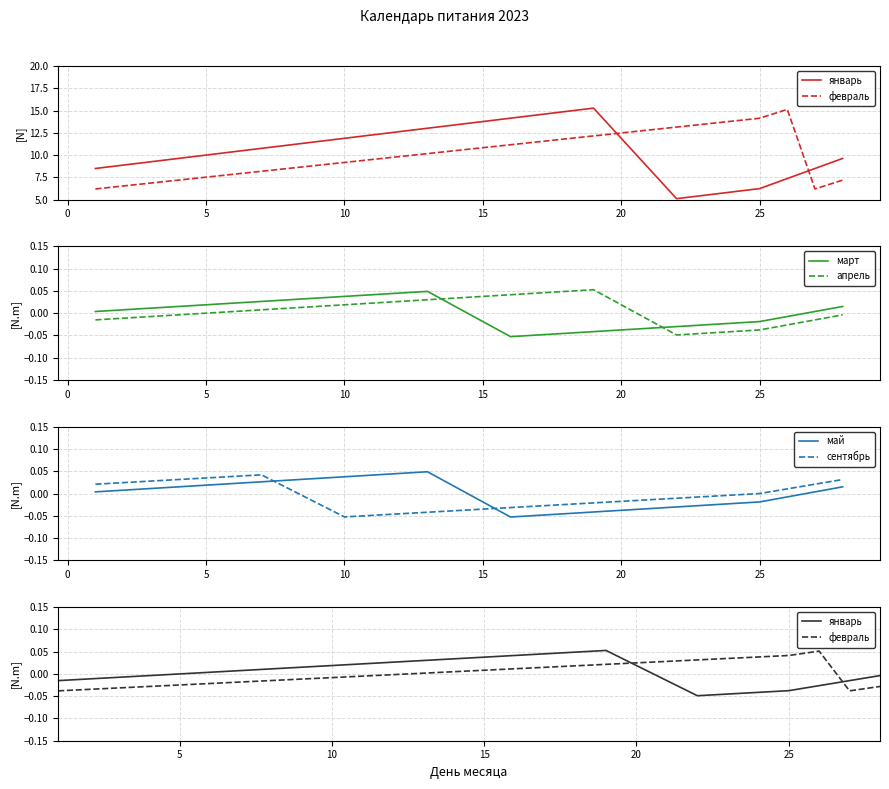

Where do сентябрь and январь first cross each other?

5 and 10